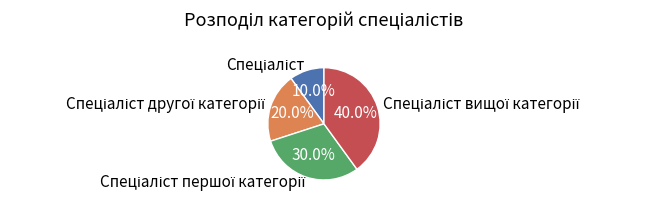

Is there any slice that represents more than half of the pie?

No